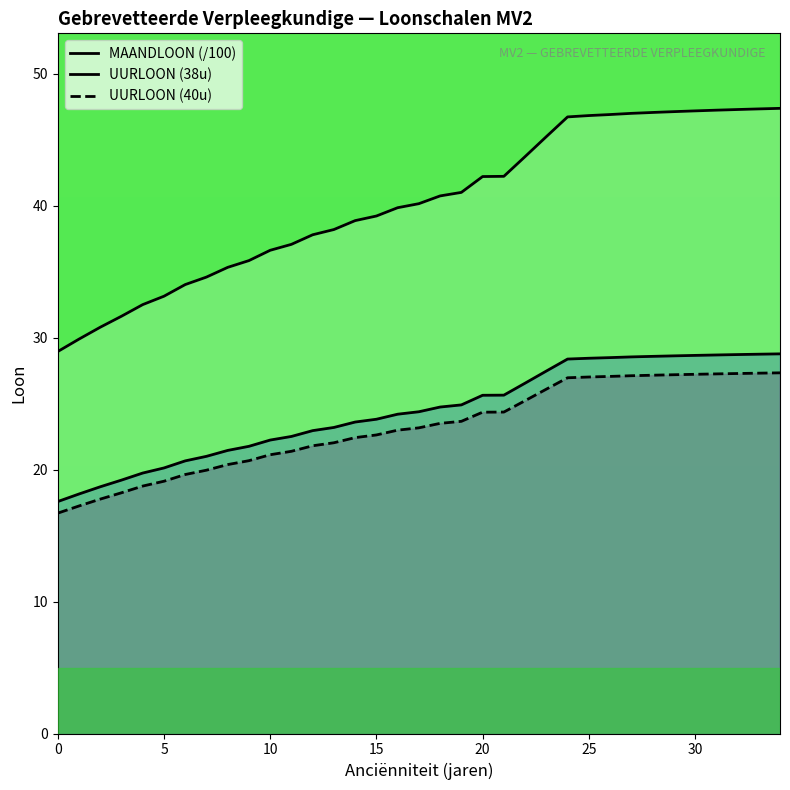

What is the difference between the second highest and minimum values in the UURLOON (38u) series?

11.2